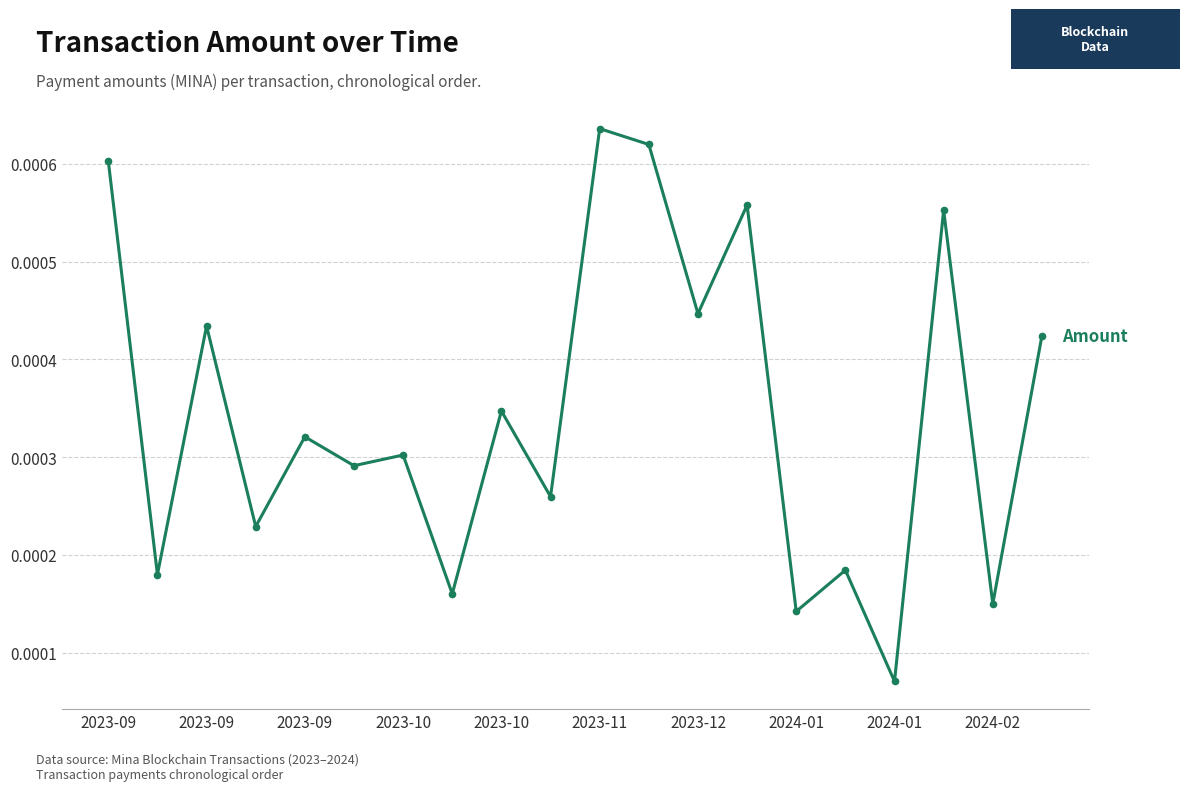

Count the values in the range 0 to 1.

20